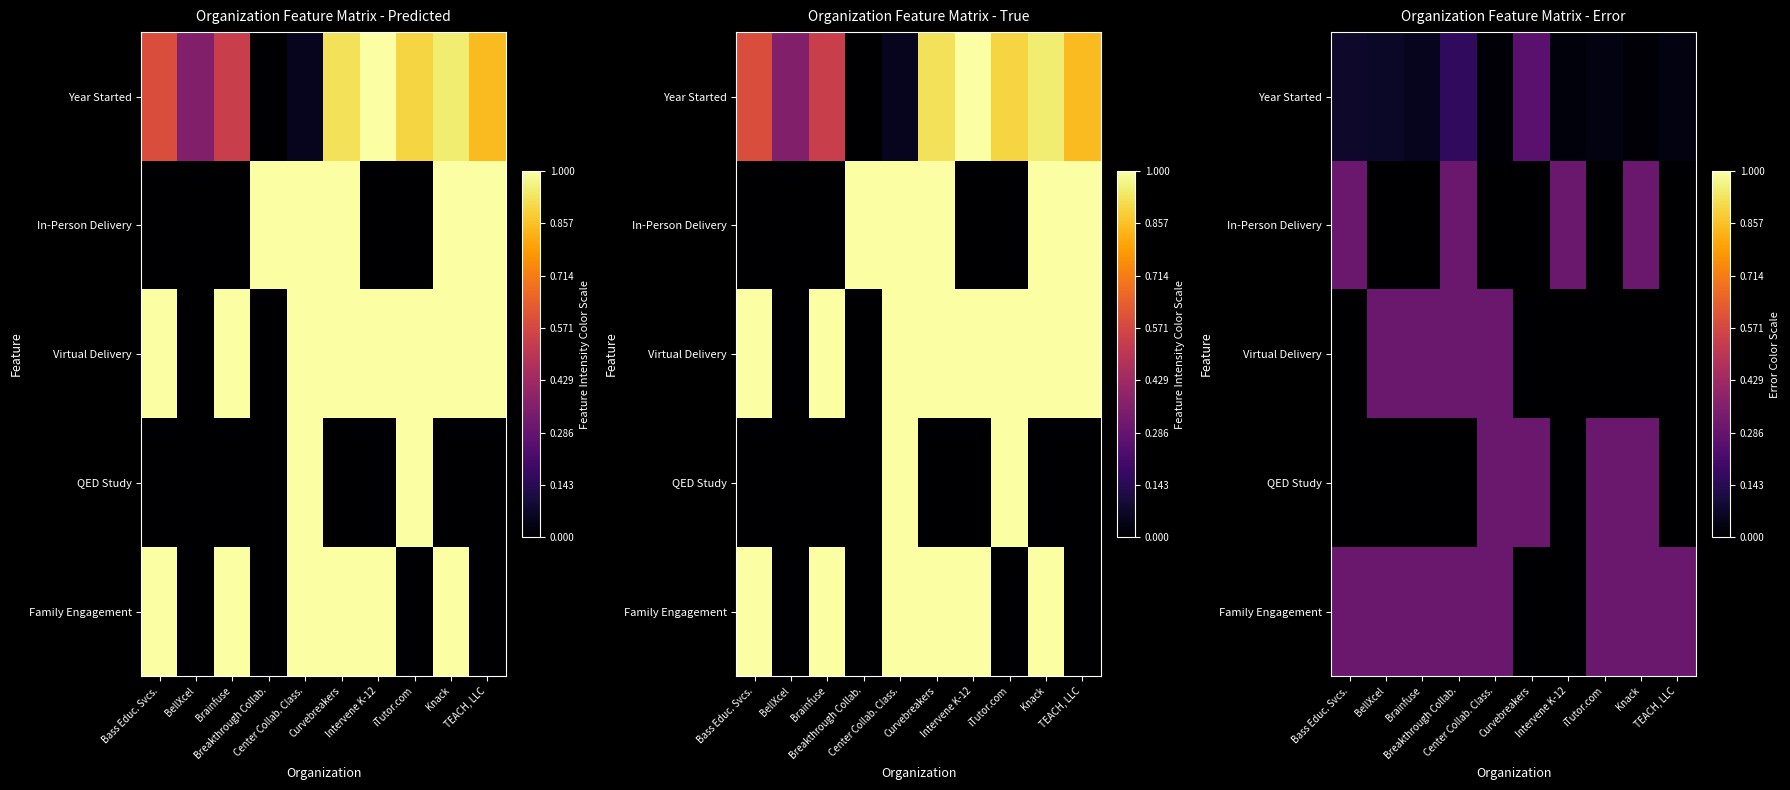

Which series has the largest range (max minus min)?

In-Person Delivery